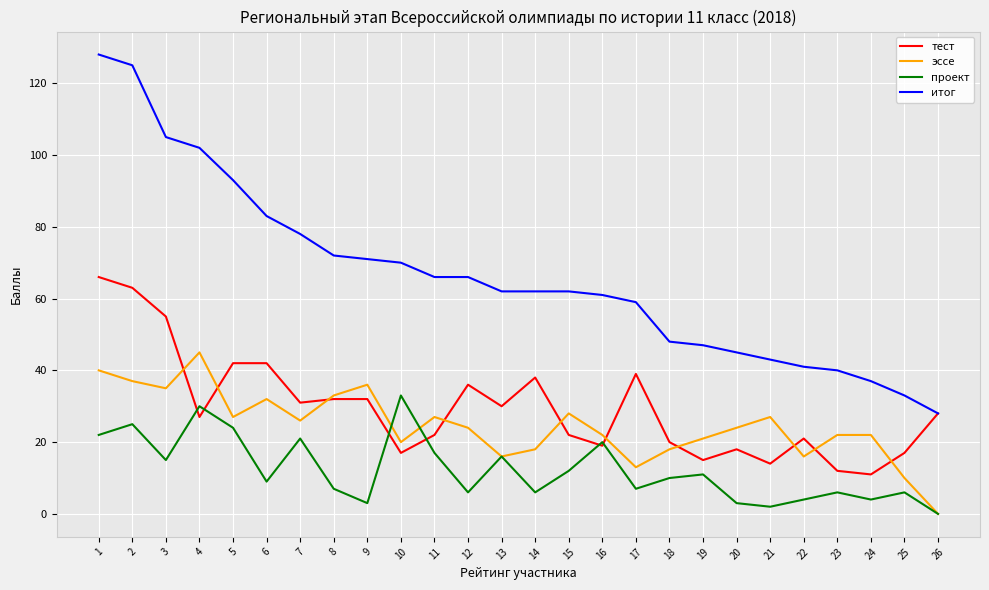

The тест series shows 64 at 6. True or false?

False